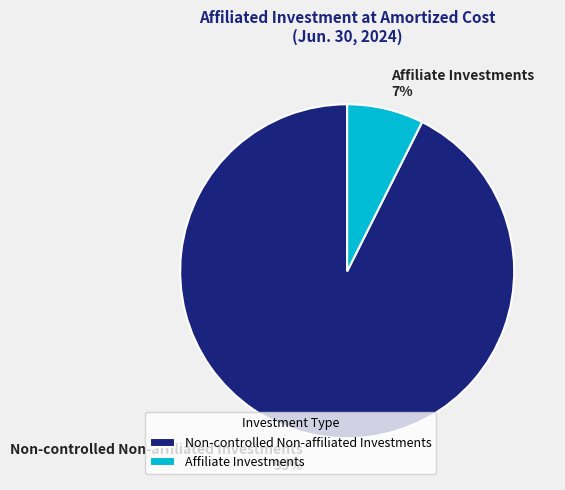

Rank the categories by value from lowest to highest.

Affiliate Investments, Non-controlled Non-affiliated Investments